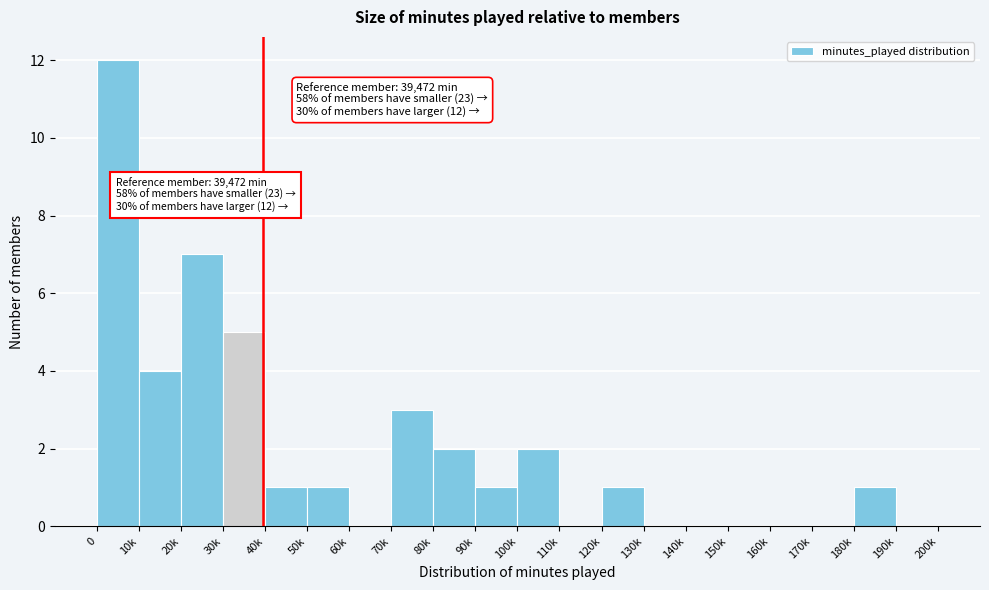

Reading left to right, list all the values displayed in this chart.

0=12	10k=4	20k=7	30k=5	40k=1	50k=1	60k=0	70k=3	80k=2	90k=1	100k=2	110k=0	120k=1	130k=0	140k=0	150k=0	160k=0	170k=0	180k=1	190k=0